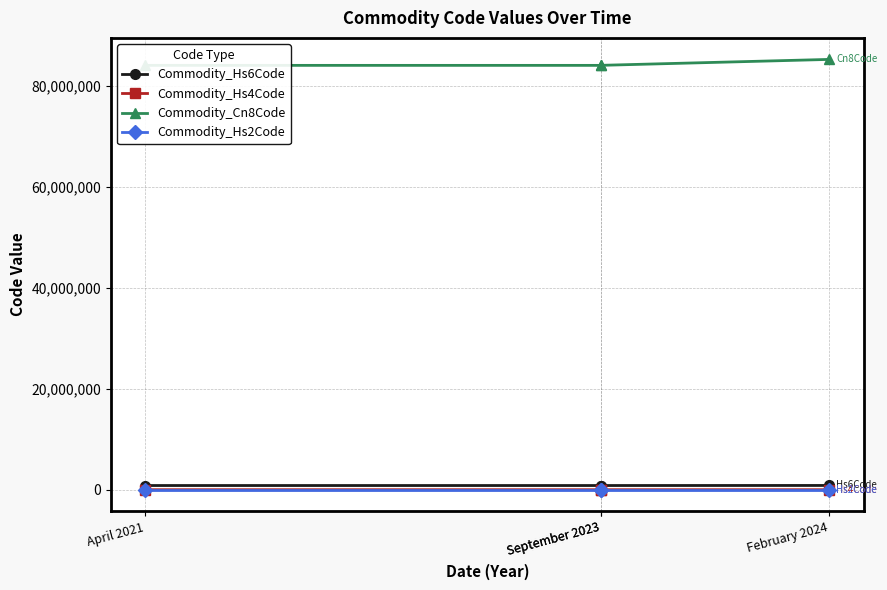

Does the chart have visible grid lines?

Yes